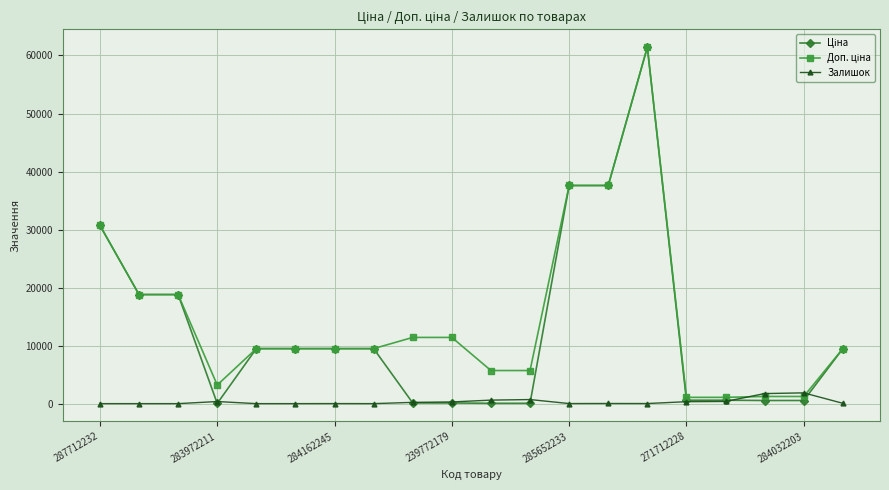

At how many categories does at least one series exceed 21705?

4